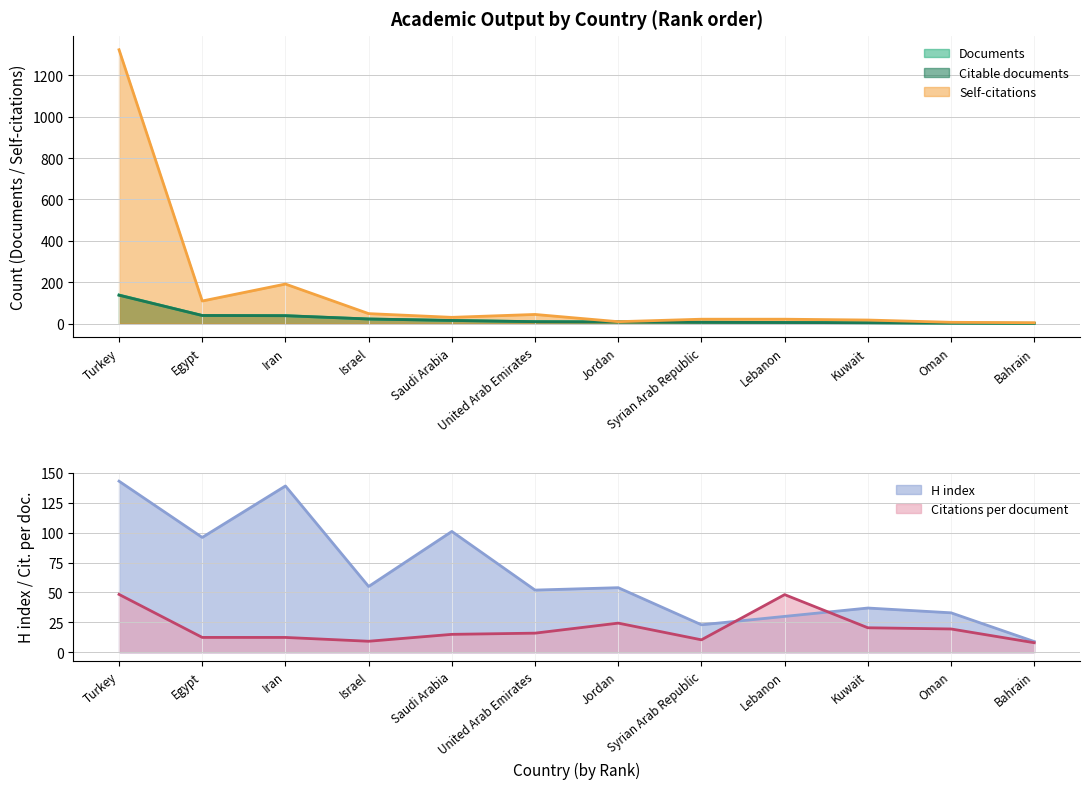

In H index, how many points are higher than both neighbors (excluding endpoints)?

4